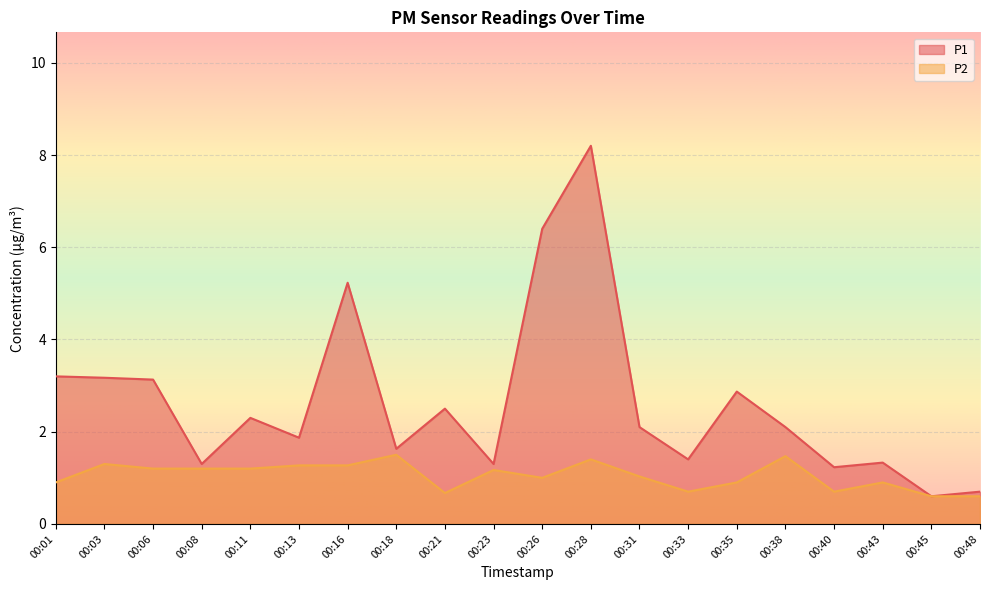

At which label is P2 closest to 1?

00:26